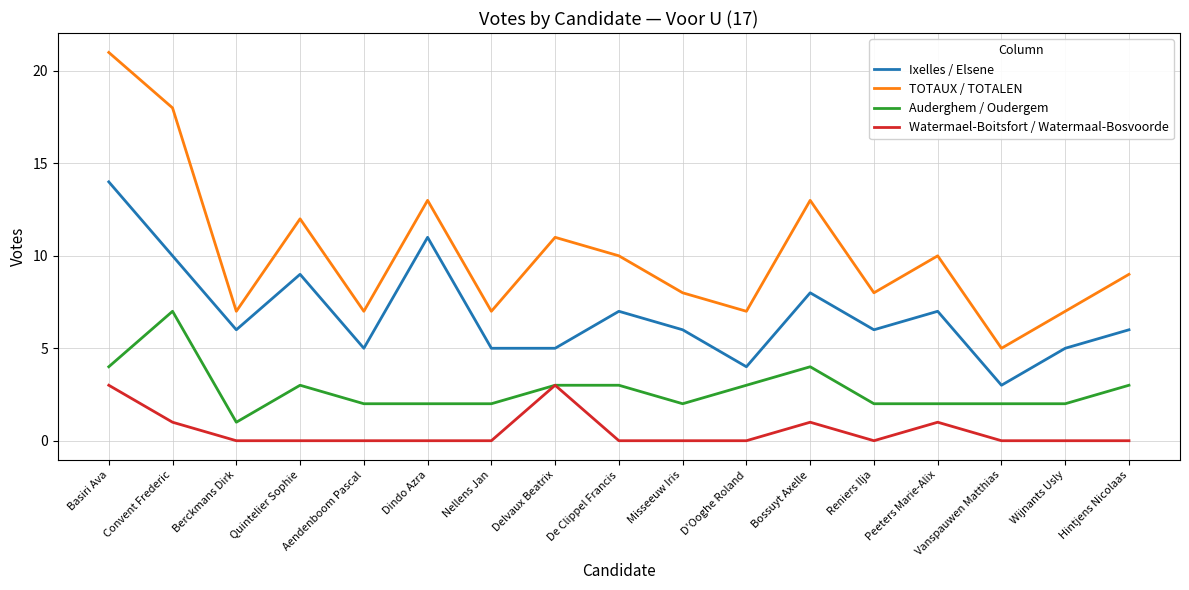

Which series has the largest range (max minus min)?

TOTAUX / TOTALEN